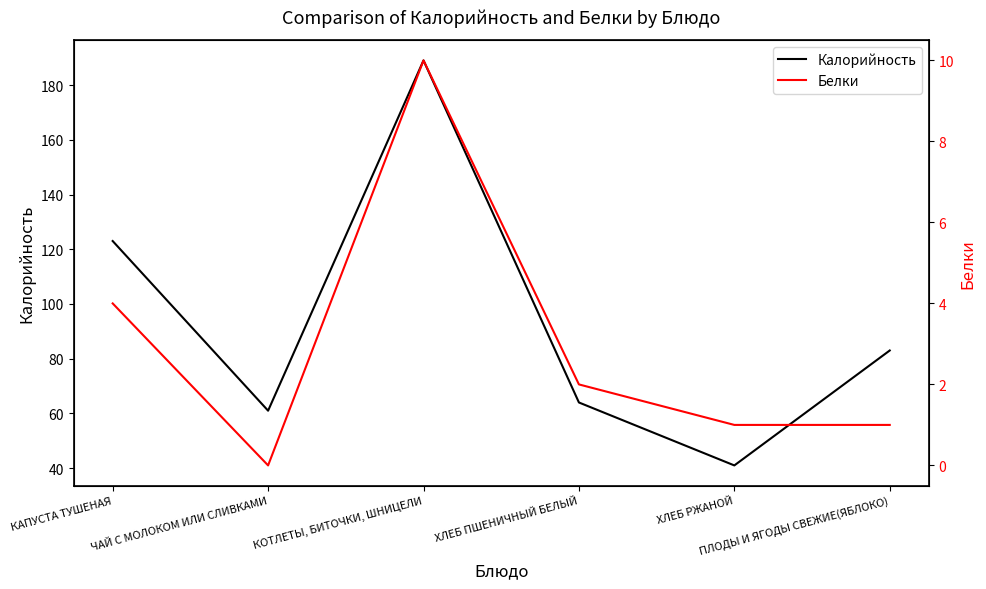

What is the average value of the Белки series?

3